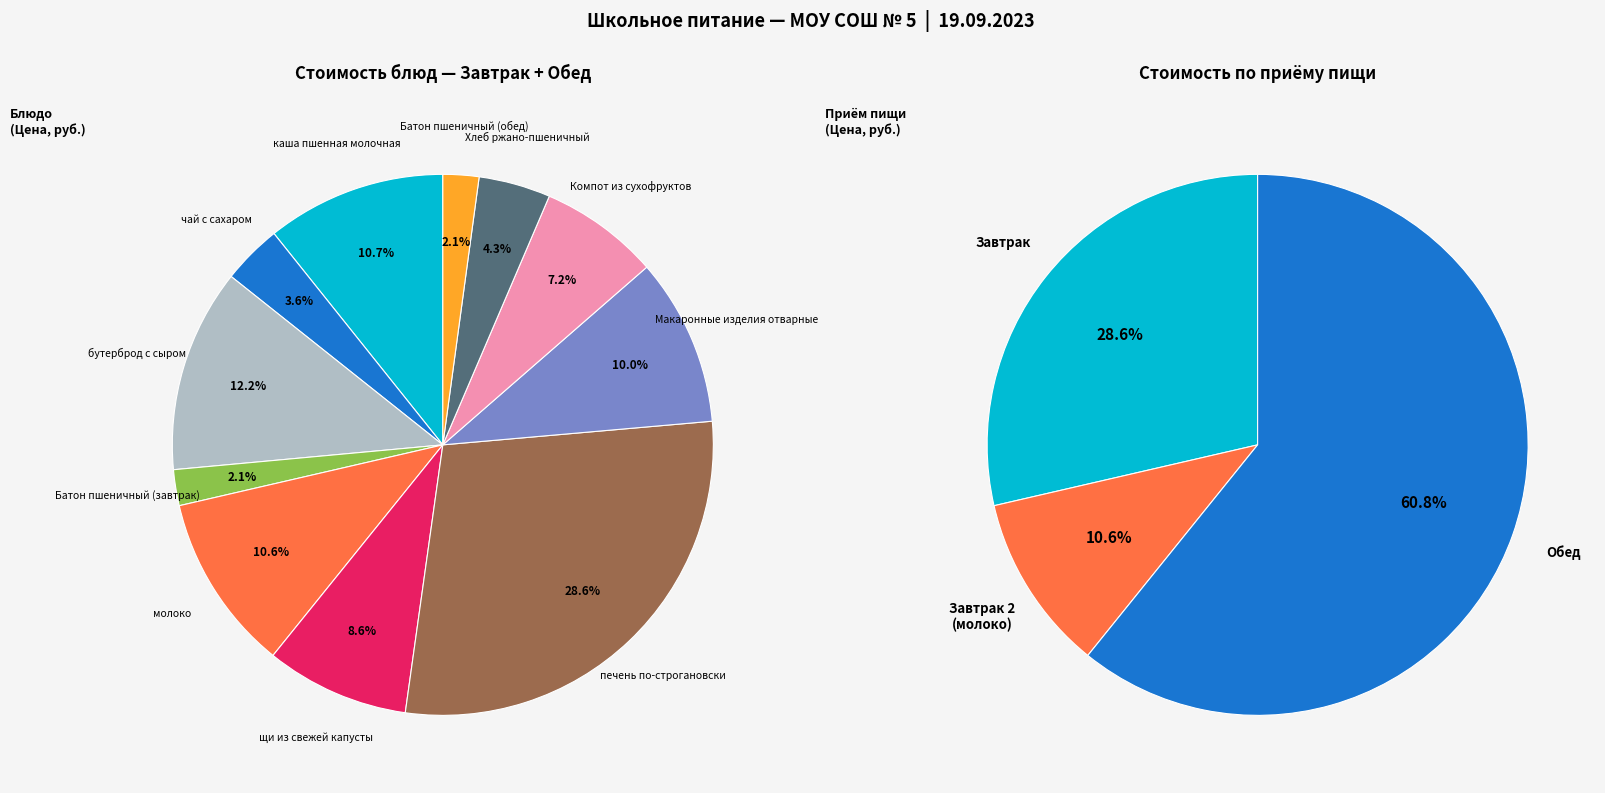

Rank the categories by value from lowest to highest.

Батон пшеничный (завтрак), Батон пшеничный (обед), чай с сахаром, Хлеб ржано-пшеничный, Компот из сухофруктов, щи из свежей капусты, Макаронные изделия отварные, молоко, каша пшенная молочная, бутерброд с сыром, печень по-строгановски